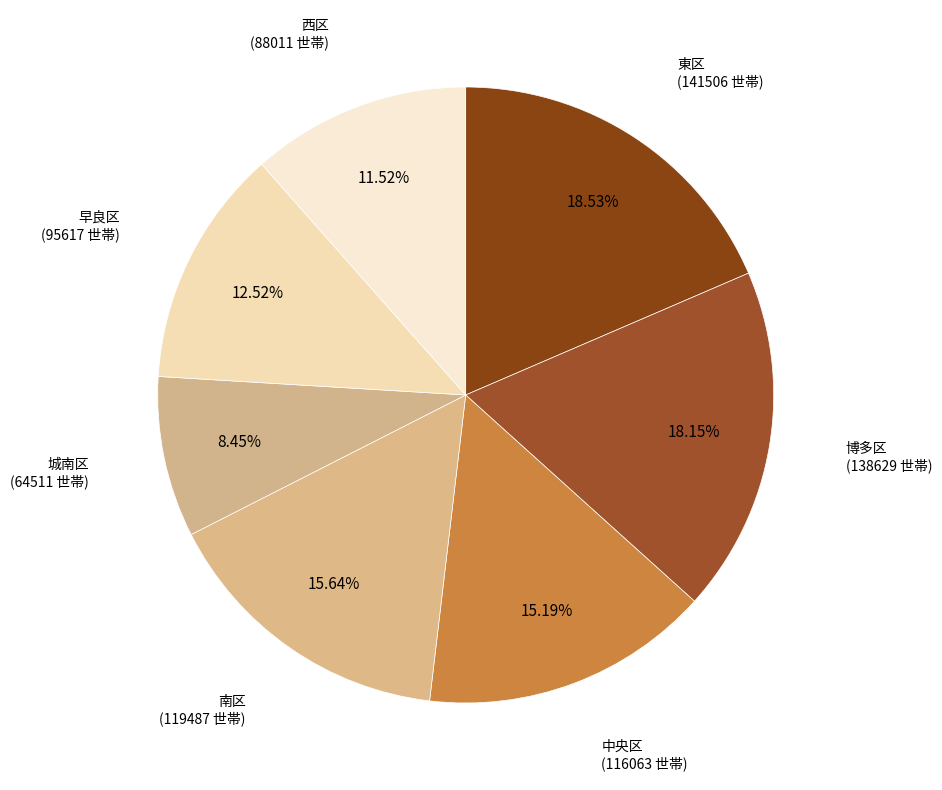

Which has a higher value, 南区 or 東区?

東区